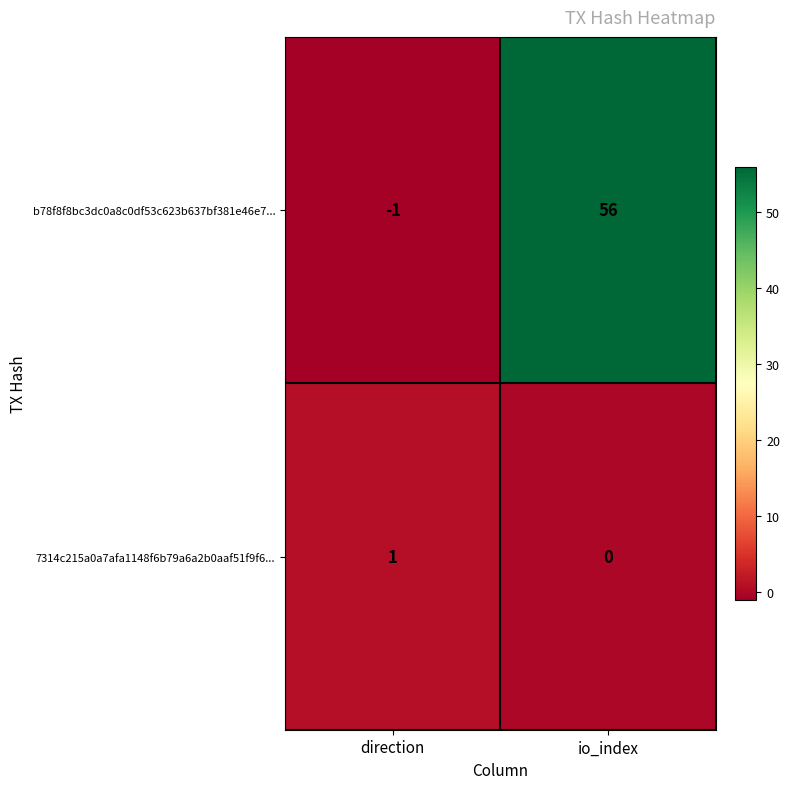

What is the sum of the b78f8f8bc3dc0a8c0df53c623b637bf381e46e7... values at io_index and direction?

55